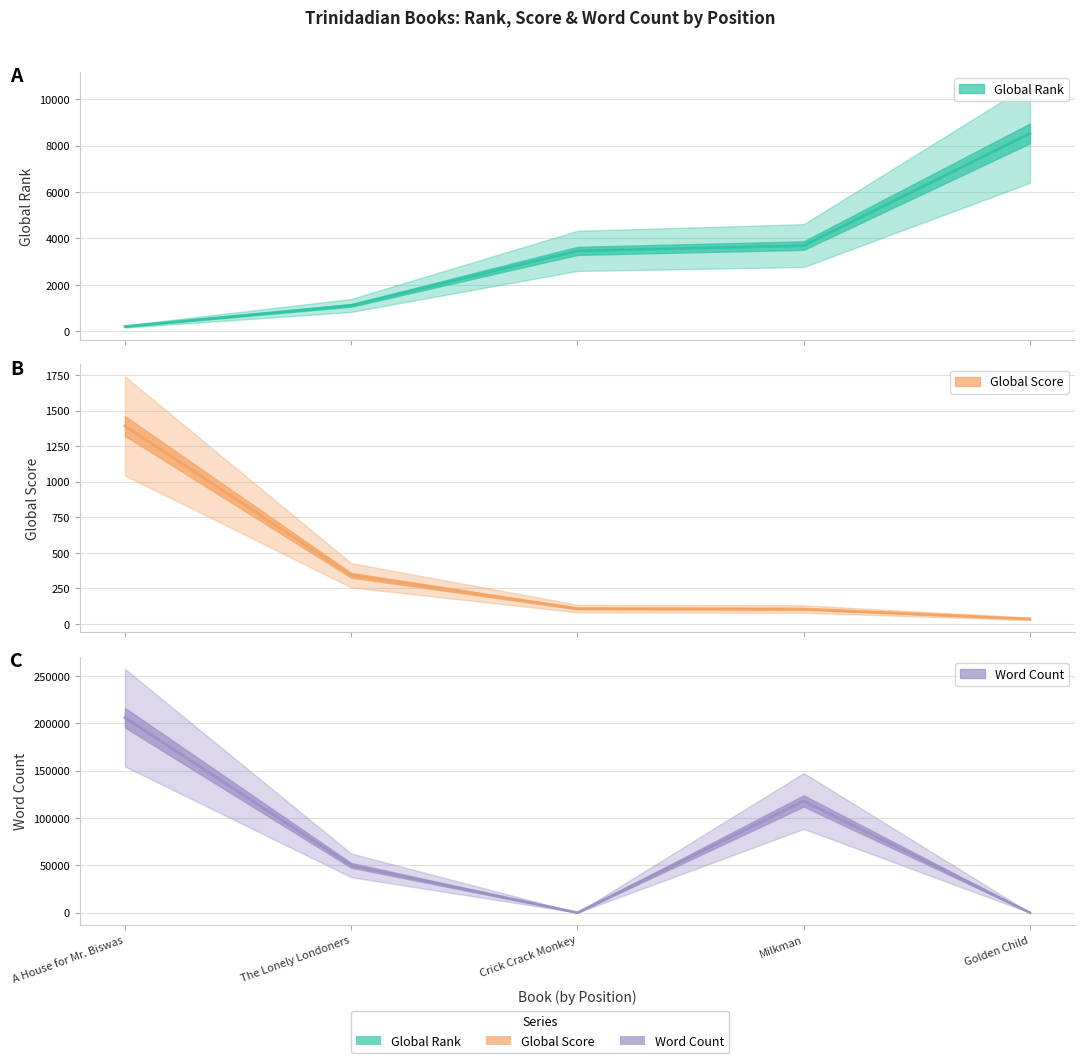

Is it true that Global Score equals 1392 at A House for Mr. Biswas?

True